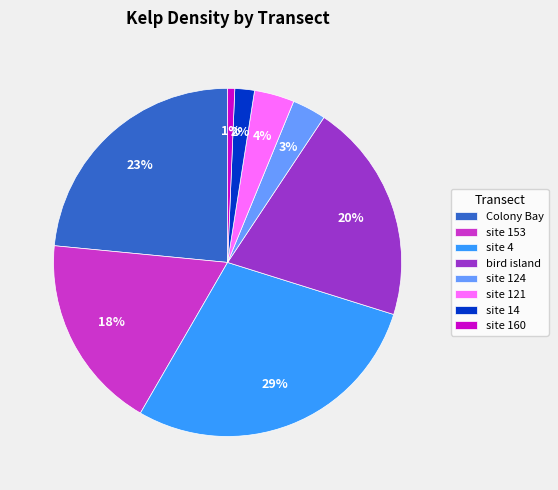

Does site 153 account for over 50% of the chart?

No